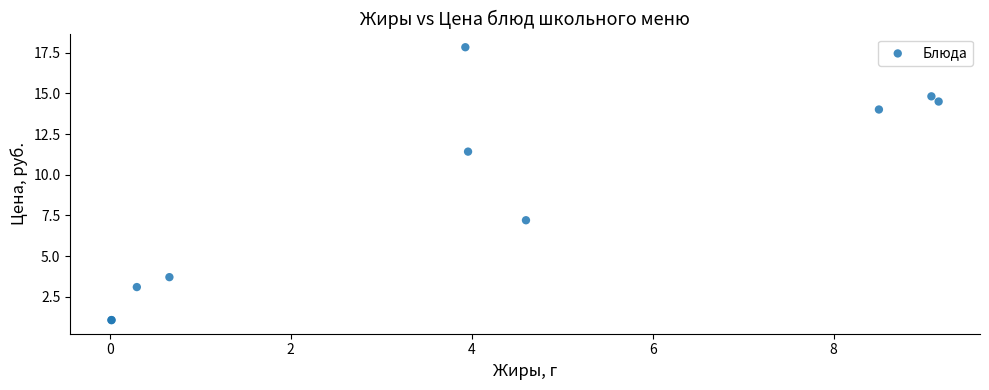

What Y value in the scatter plot is closest to 9?

7.2